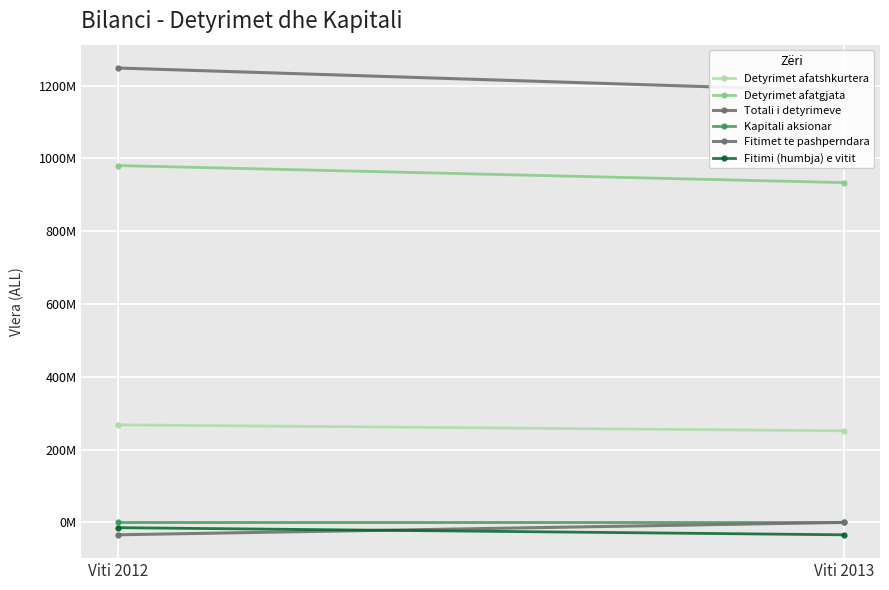

Which series has the largest total across all categories?

Totali i detyrimeve